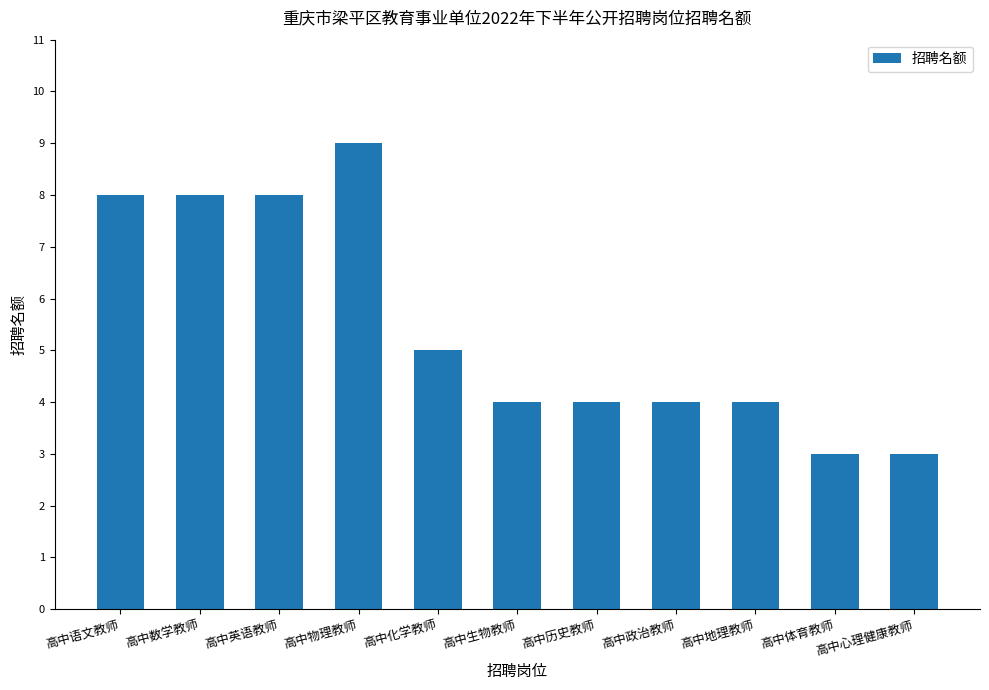

Where does the data first go above 4?

高中语文教师